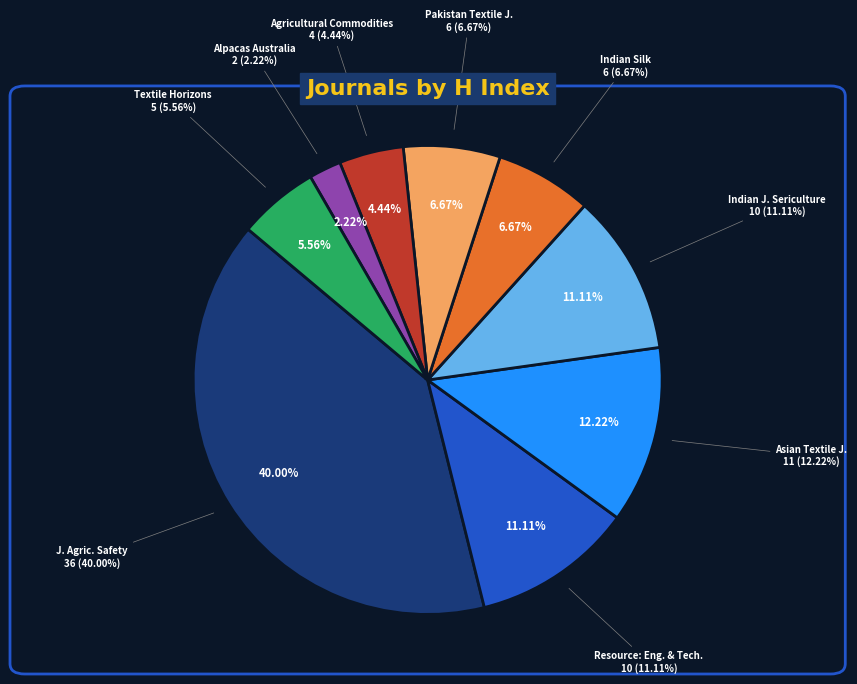

Rank the categories by value from highest to lowest.

Journal of Agricultural Safety and Health, Asian Textile Journal, Resource: Engineering and Technology, Indian Journal of Sericulture, Indian Silk, Pakistan Textile Journal, Textile Horizons, Agricultural Commodities, Alpacas Australia